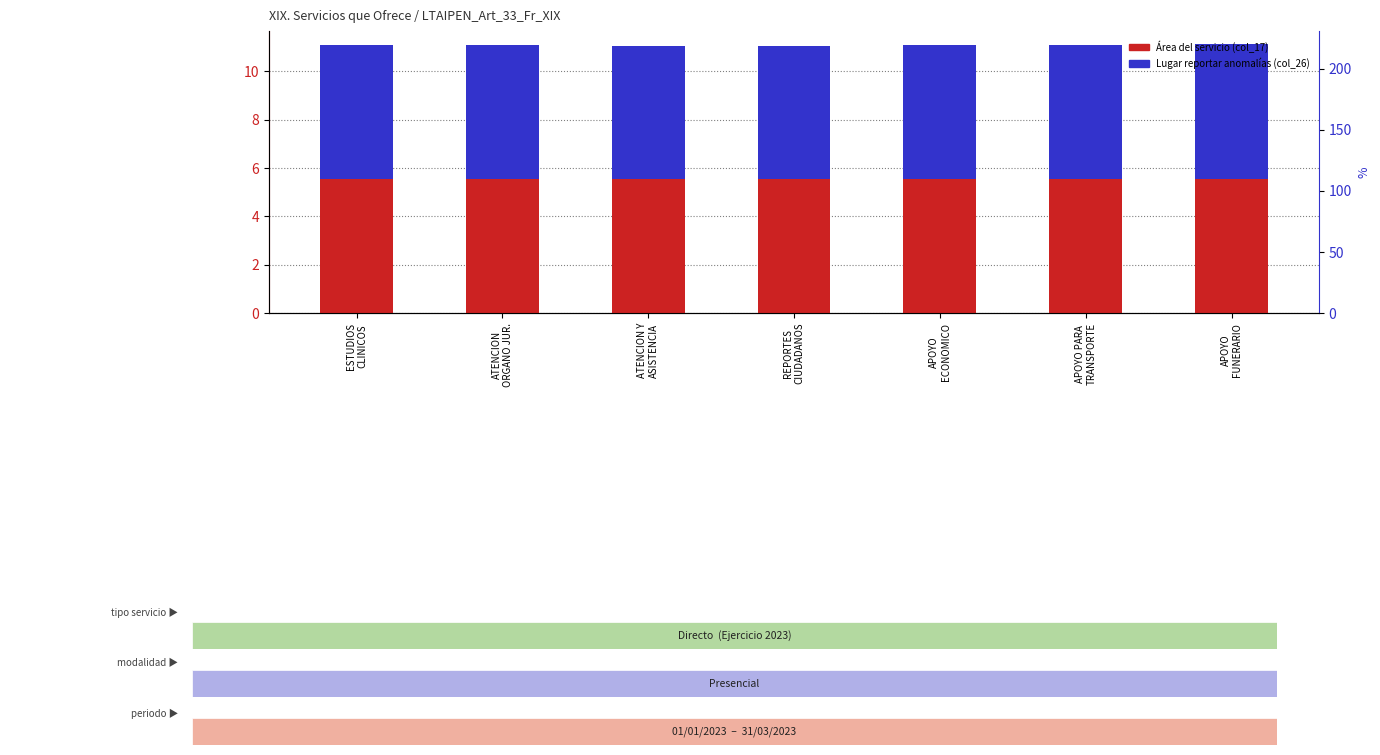

Does the chart contain stacked bars?

No